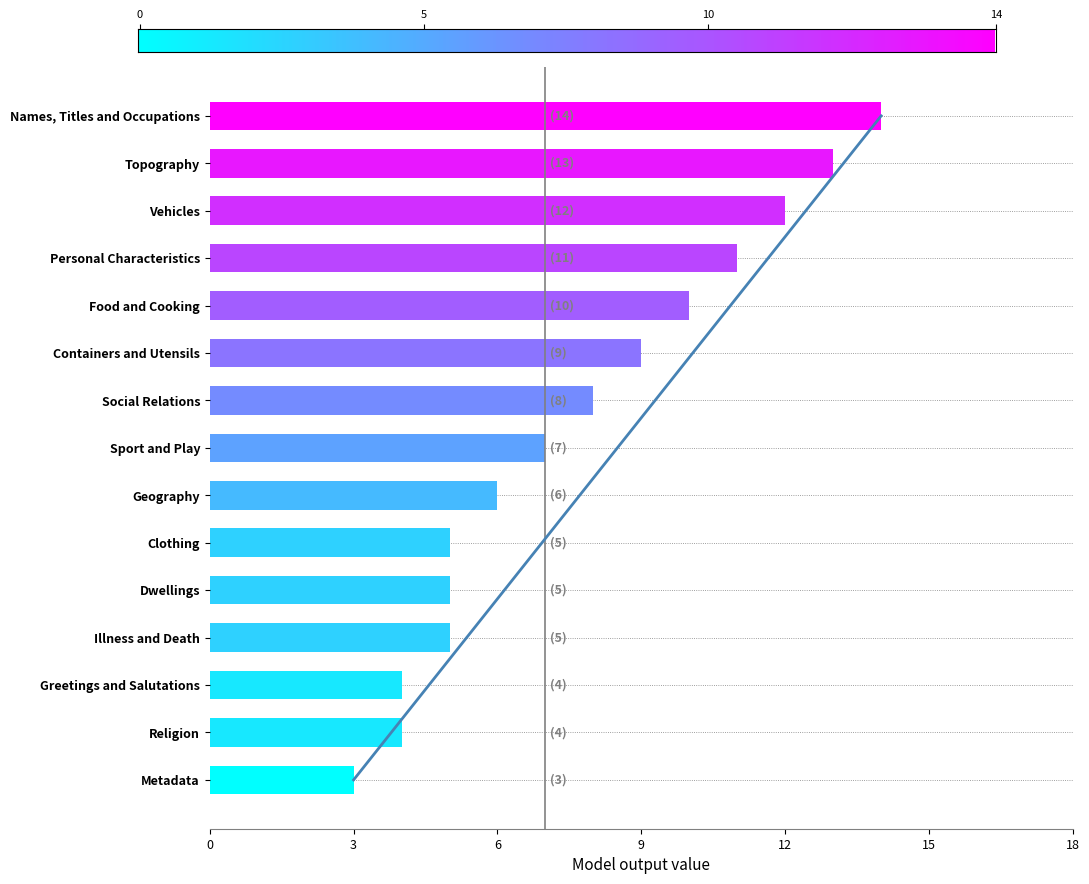

What is the smallest value displayed?

3